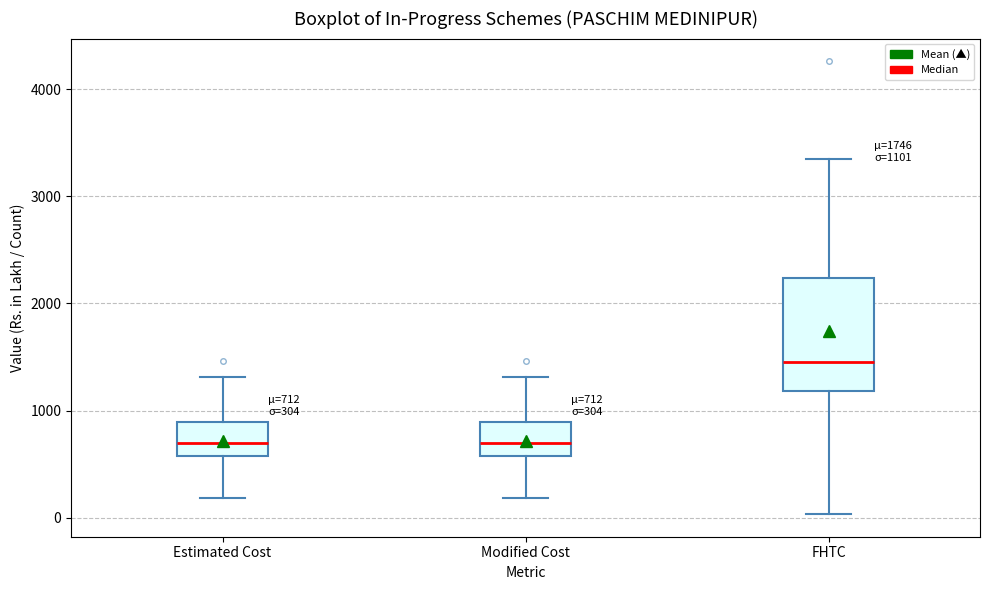

Comparing the boxes themselves (not the whiskers), which one is the tallest?

FHTC